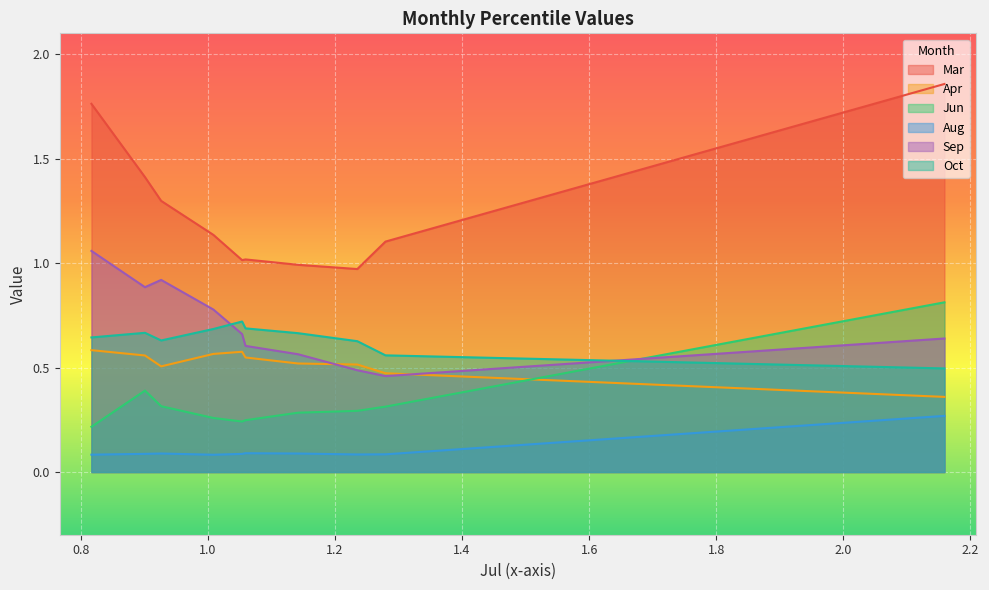

Which series has the widest spread of values?

Mar